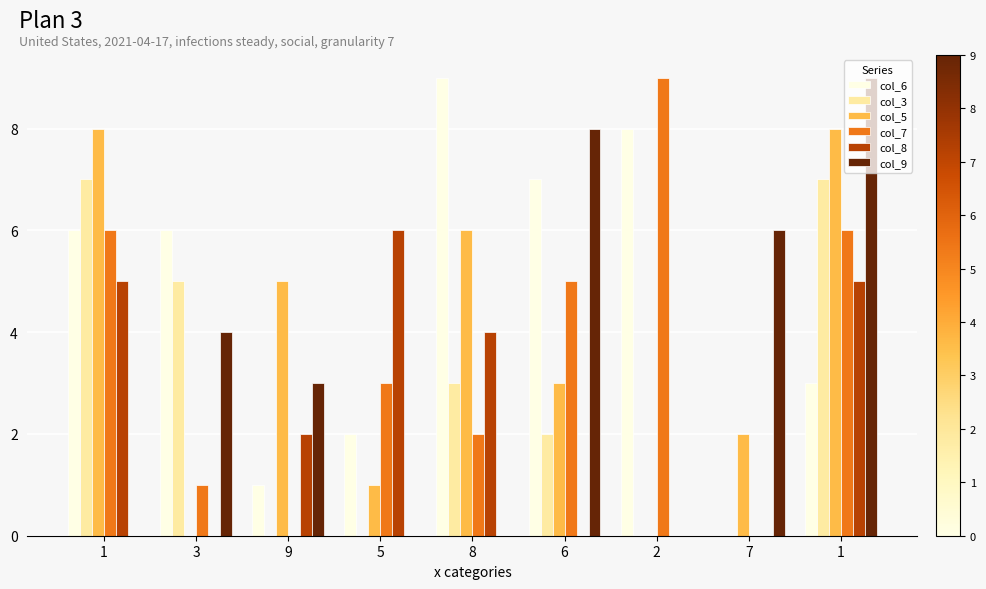

Count the number of data series in this chart.

6